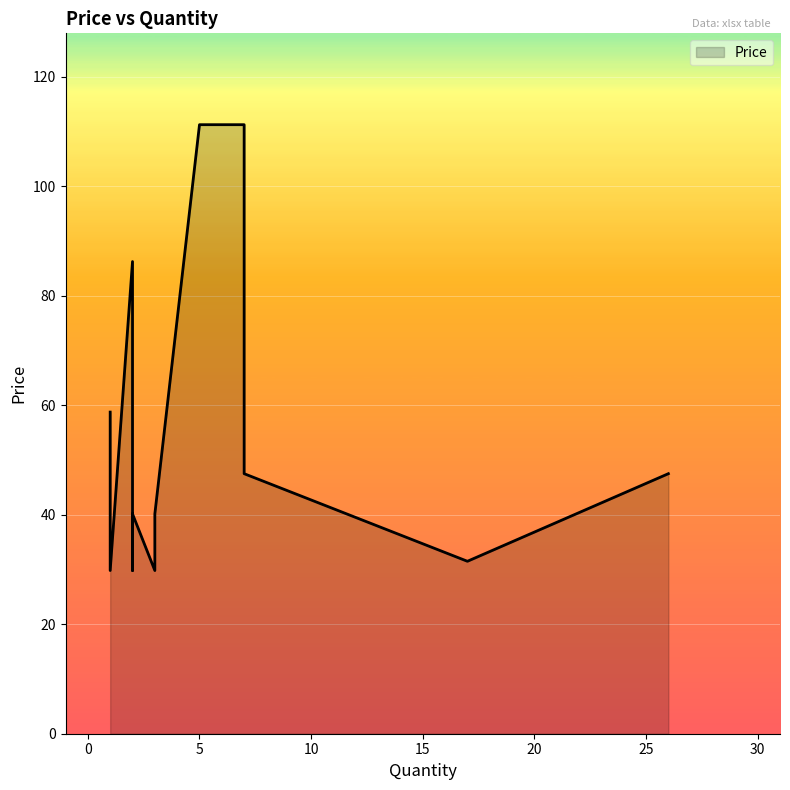

How many values are below 47?

8